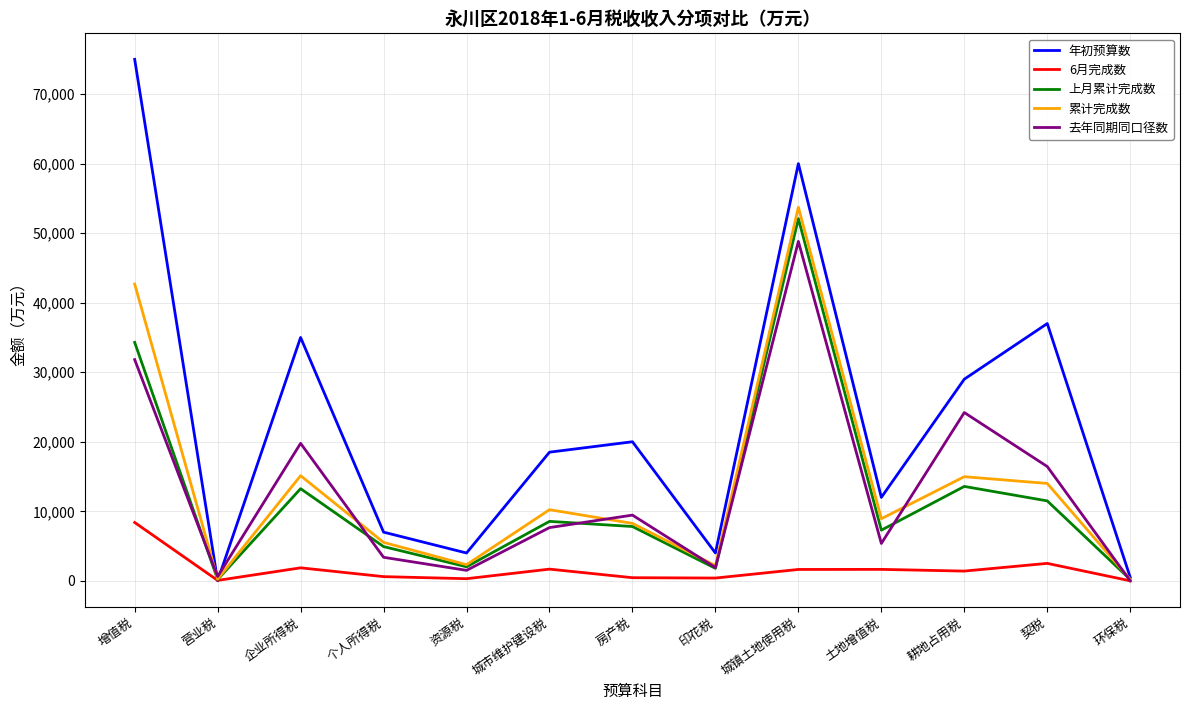

What are all the series names shown in the legend?

年初预算数, 6月完成数, 上月累计完成数, 累计完成数, 去年同期同口径数